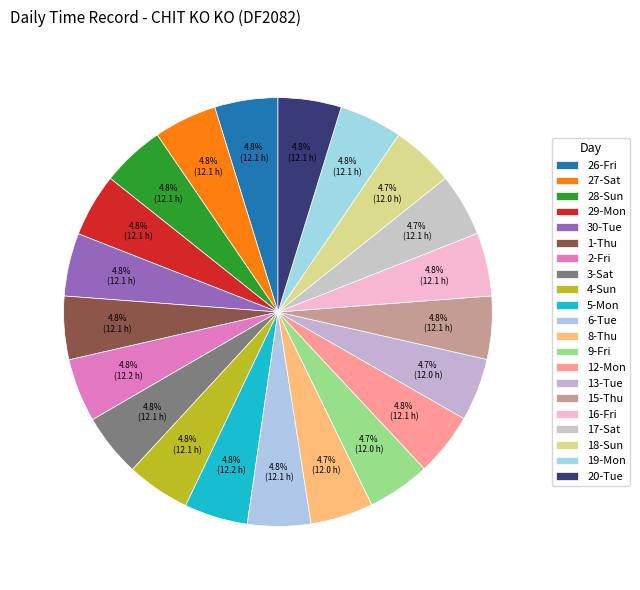

Which slice is the largest?

5-Mon